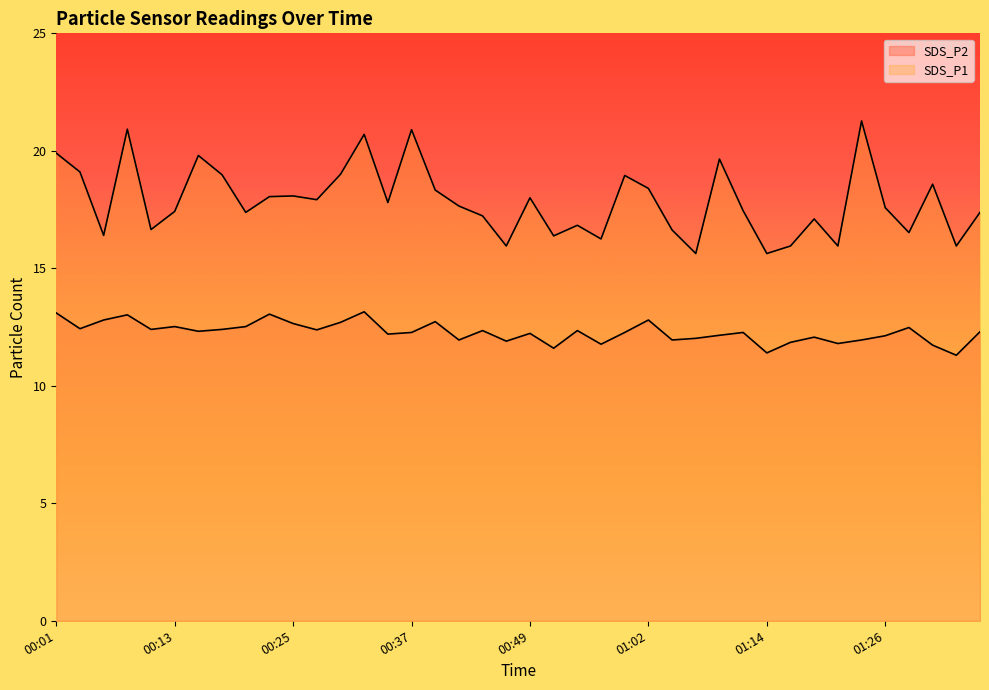

Which series has the largest range (max minus min)?

SDS_P1